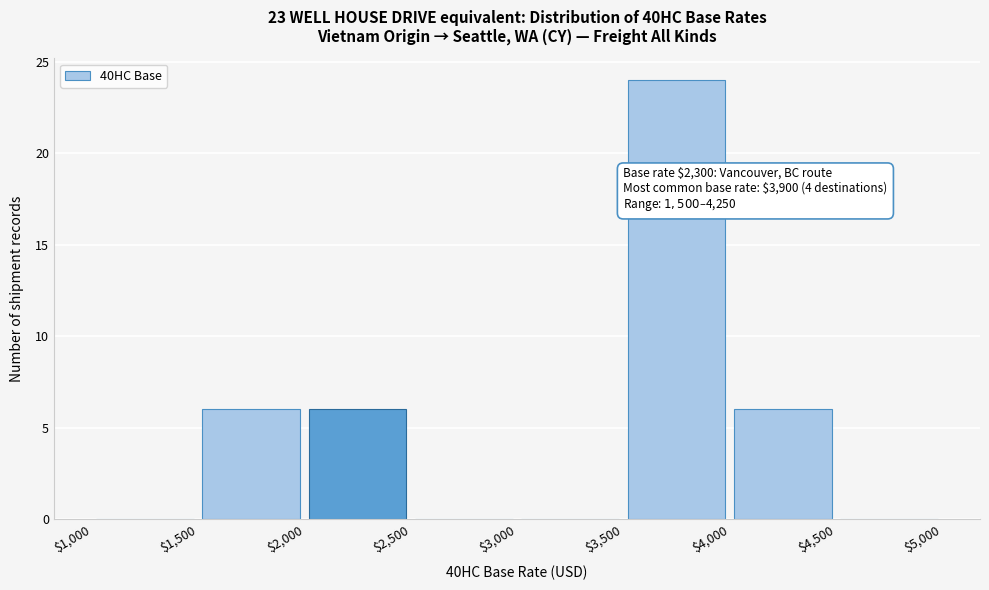

Which range on the x-axis has the tallest bar?

$3,500 to $4,000